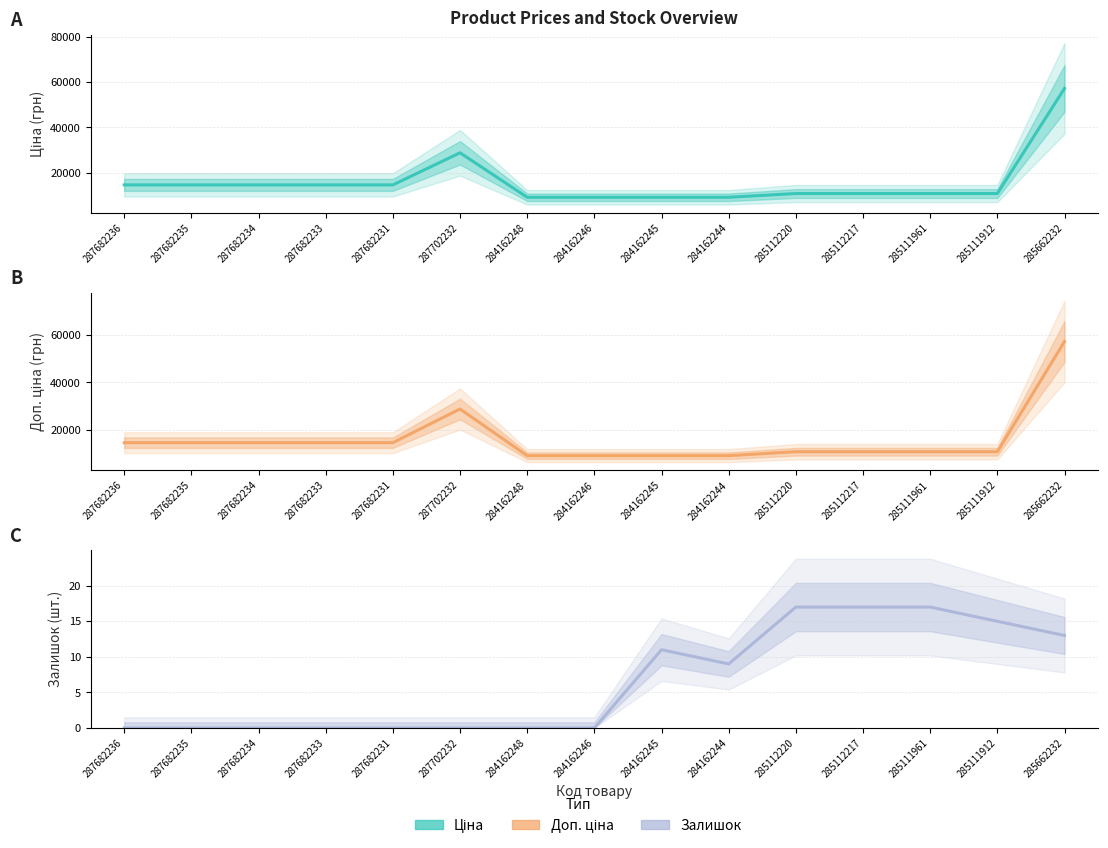

How many positive values does the Залишок series have?

7